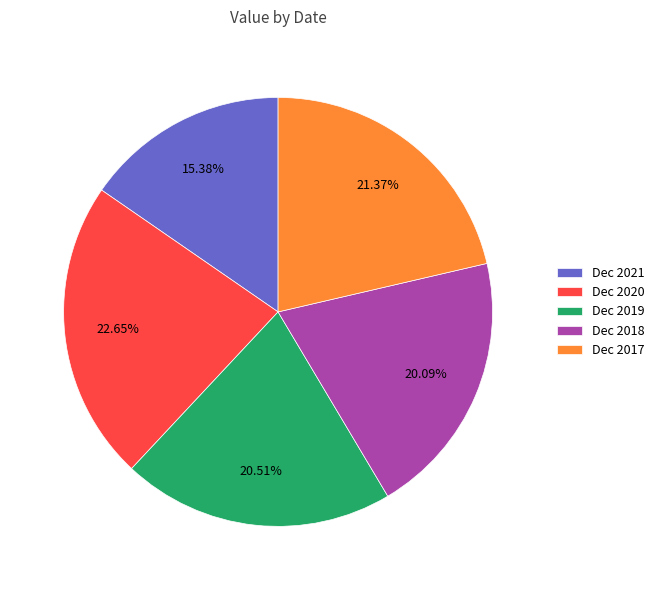

Is there any slice that represents more than half of the pie?

No